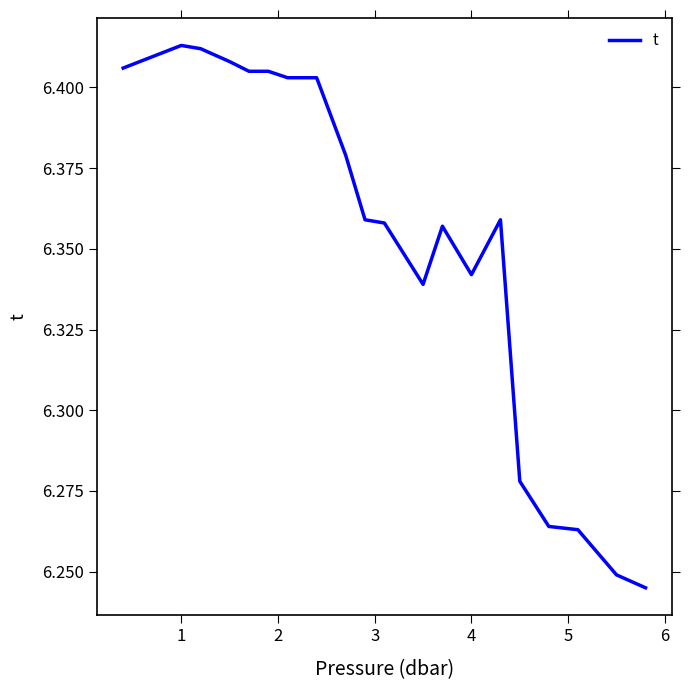

How many interior local valleys (lower than both neighbors) does the data have?

2